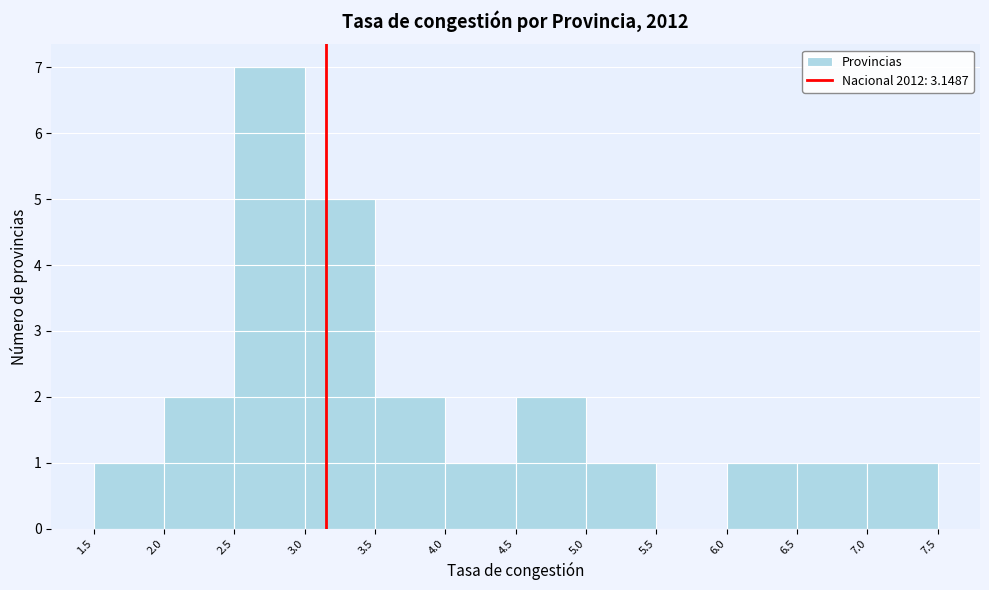

How tall is the bar that spans 7.0 to 7.5 on the x-axis? The values are not printed on the chart, so give them approximately, as read against the axis.

1